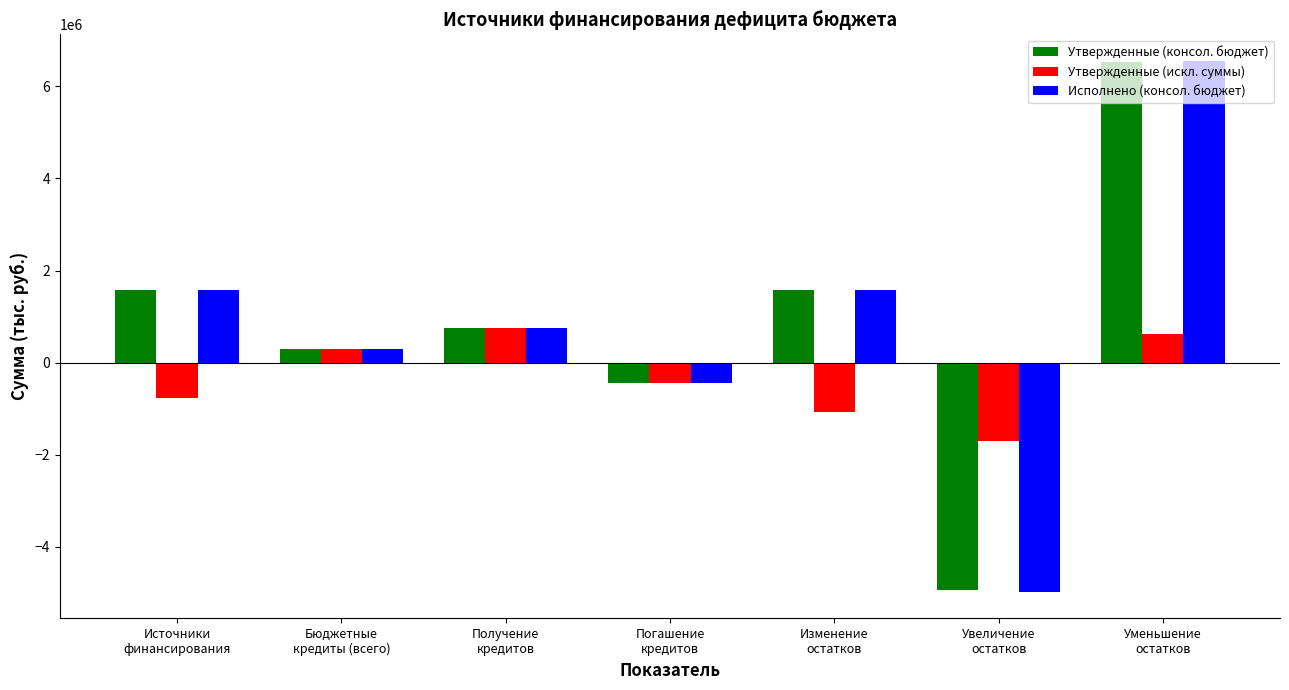

How many series are shown in this chart?

3